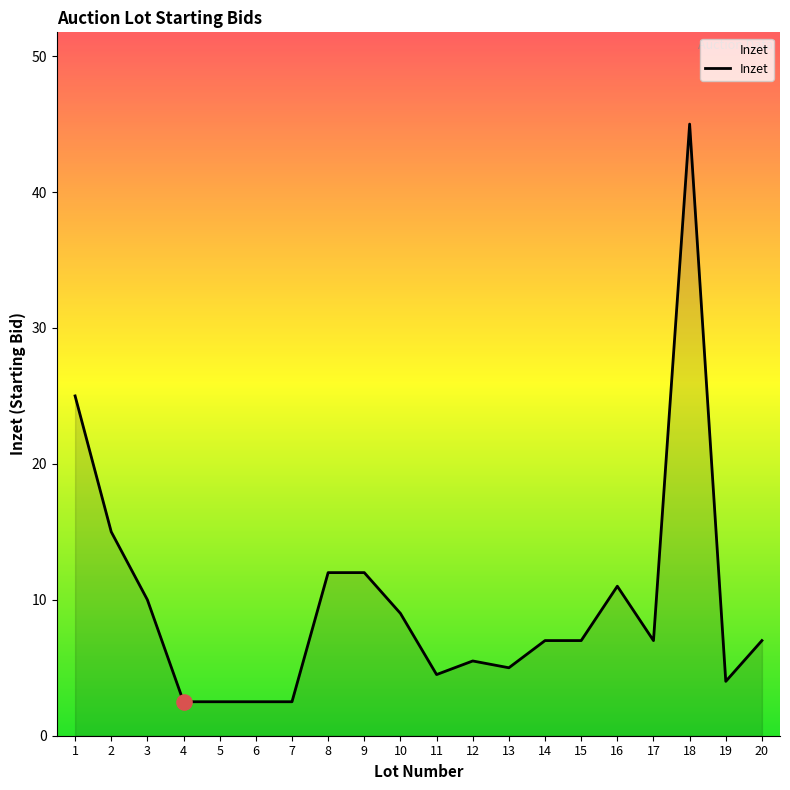

What is the change in value from 6 to 13?

+2.5